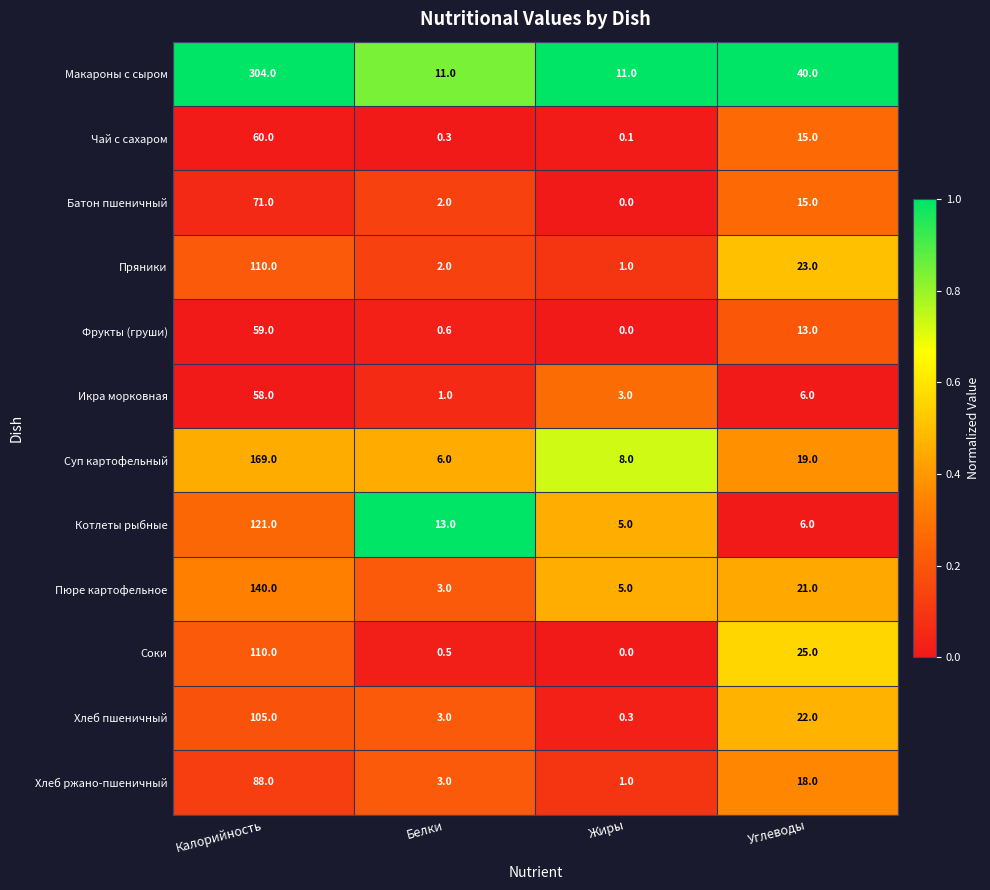

The value of Котлеты рыбные at Углеводы is 6.0. True or false?

True